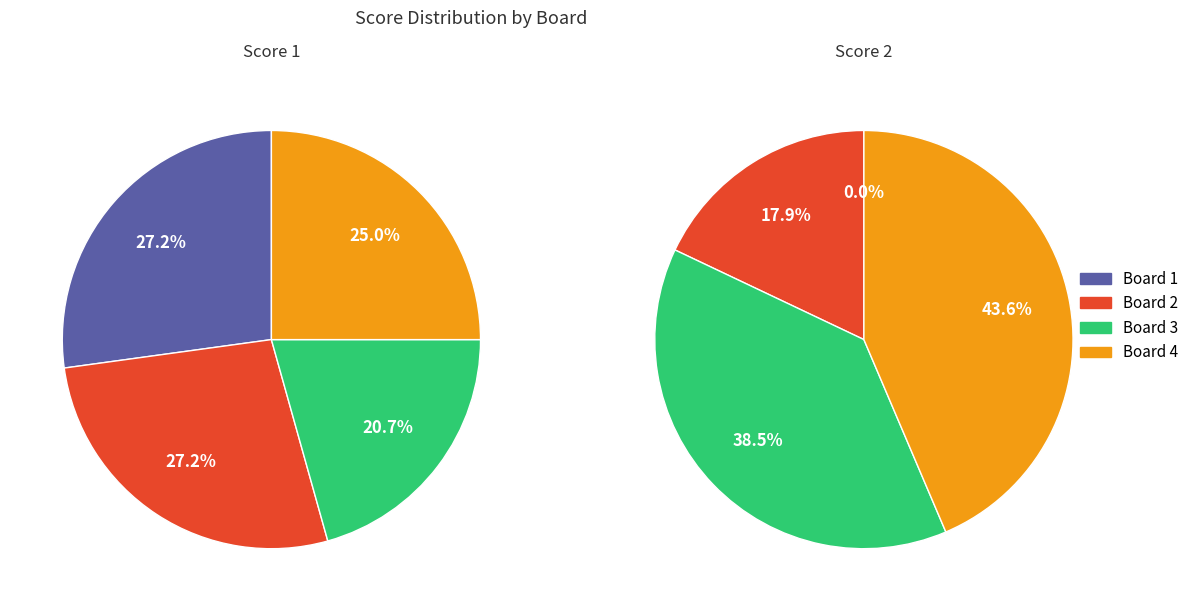

Do Board 2 and Board 4 together represent more than half of the pie?

Yes